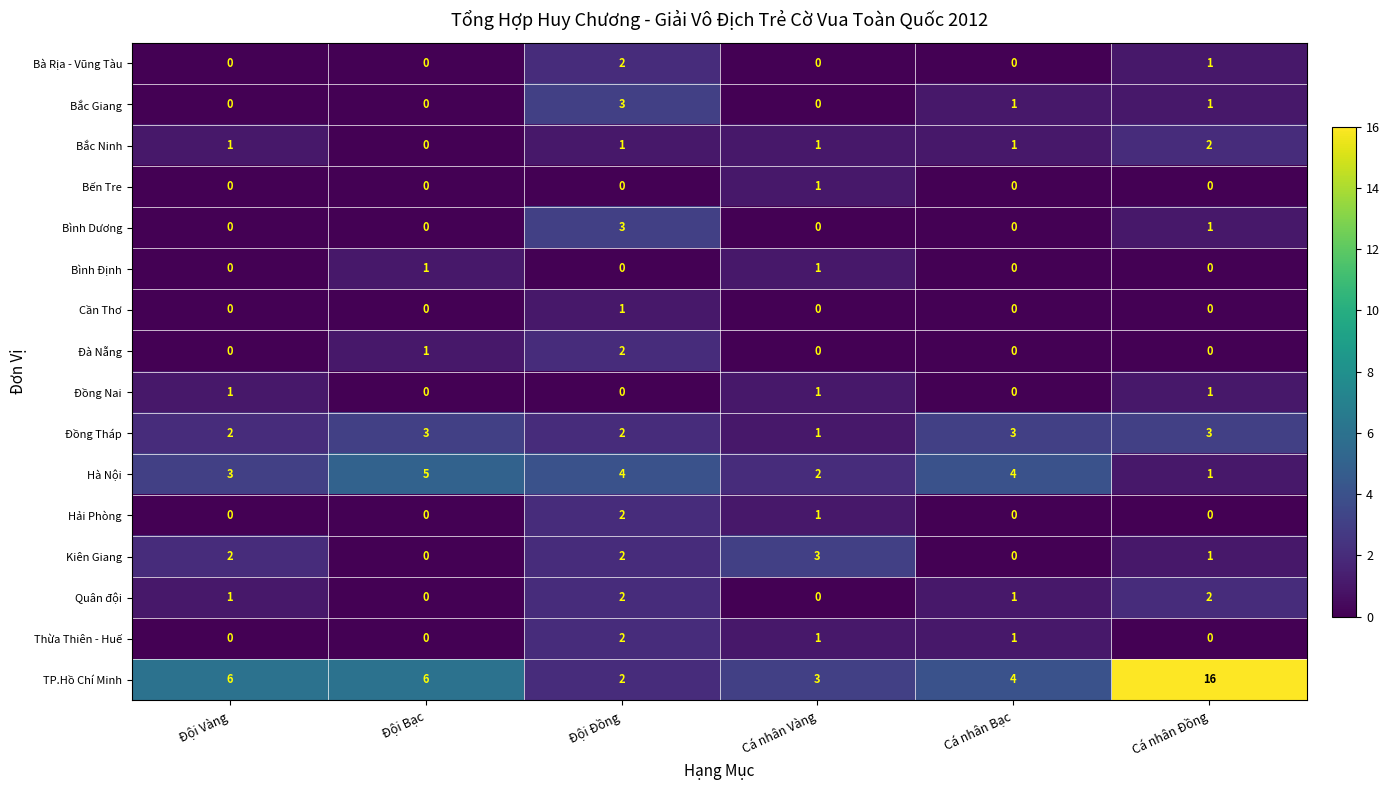

What is the maximum value shown in the chart?

16